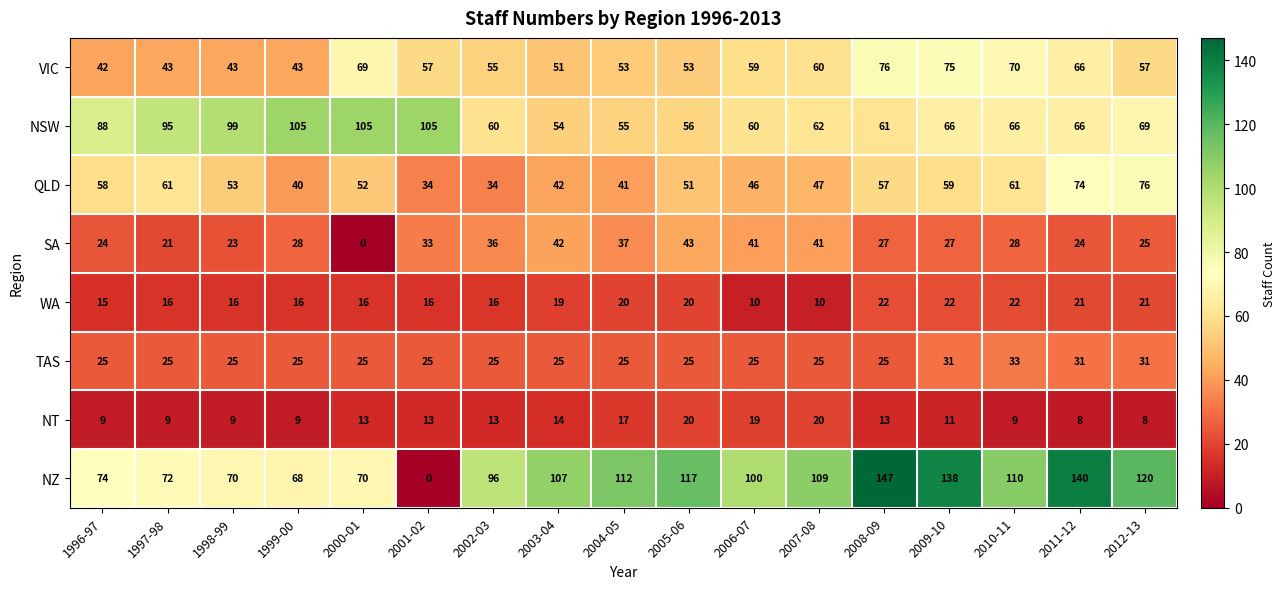

Which series has the largest total across all categories?

NZ